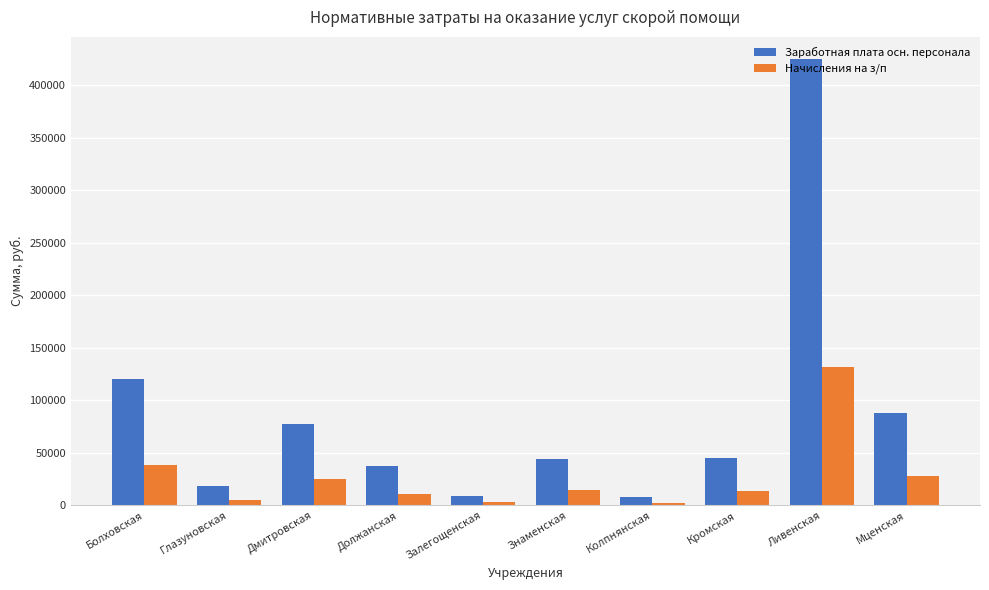

Rank the series by their average value, from highest to lowest.

Заработная плата осн. персонала, Начисления на з/п